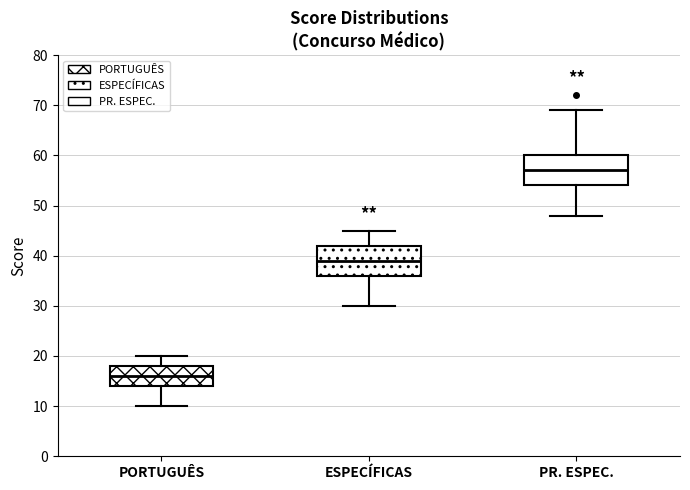

Reading left to right, transcribe this box plot: for each box, give where its median line is, the range the box spans, and where its two whiskers end, as read against the y-axis. The values are not printed on the chart, so give them approximately, as read against the axis.

PORTUGUÊS: median 16, box 14 to 18, whiskers 10 to 20
ESPECÍFICAS: median 39, box 36 to 42, whiskers 30 to 45
PR. ESPEC.: median 57, box 54 to 60, whiskers 48 to 69